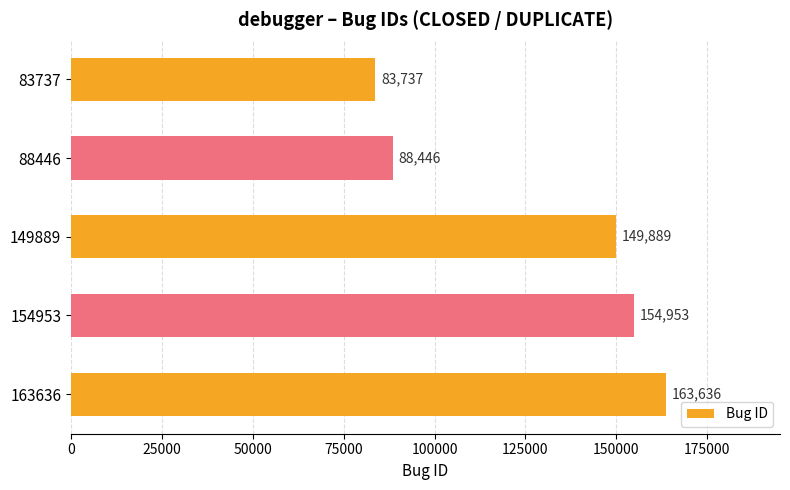

At which category does the chart reach its peak across all series?

163636